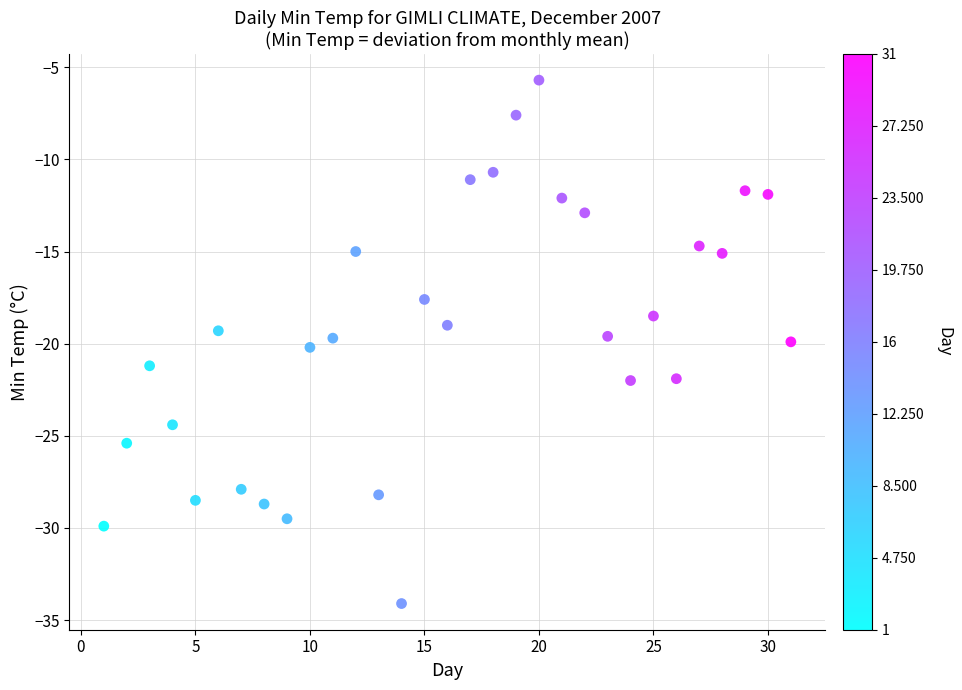

What is the range of X values (max minus min)?

30.0